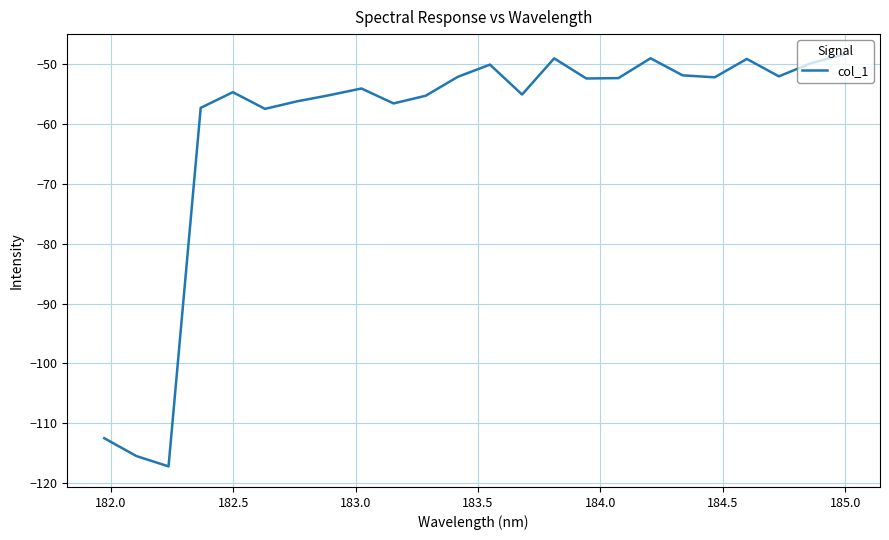

What is the maximum value shown in the chart?

-48.4